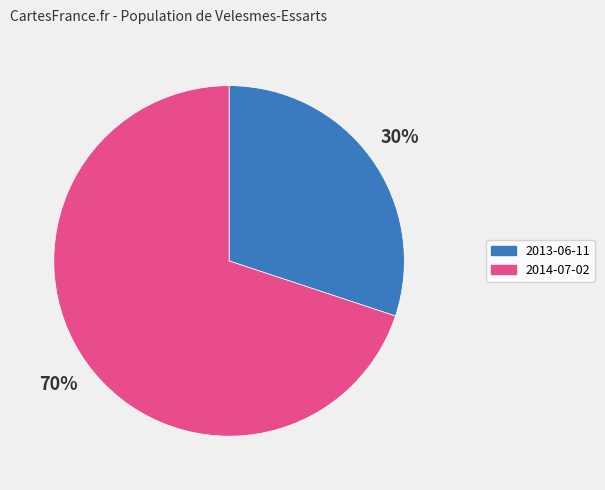

Rank the categories by value from highest to lowest.

2014-07-02, 2013-06-11